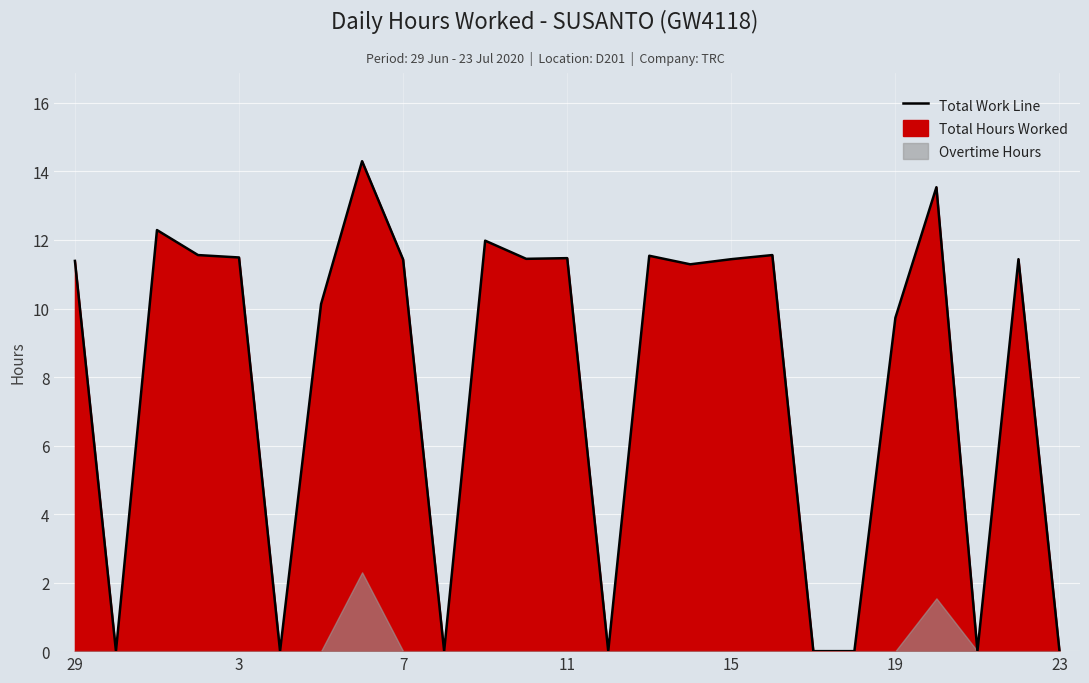

How many lines are shown in the chart?

1